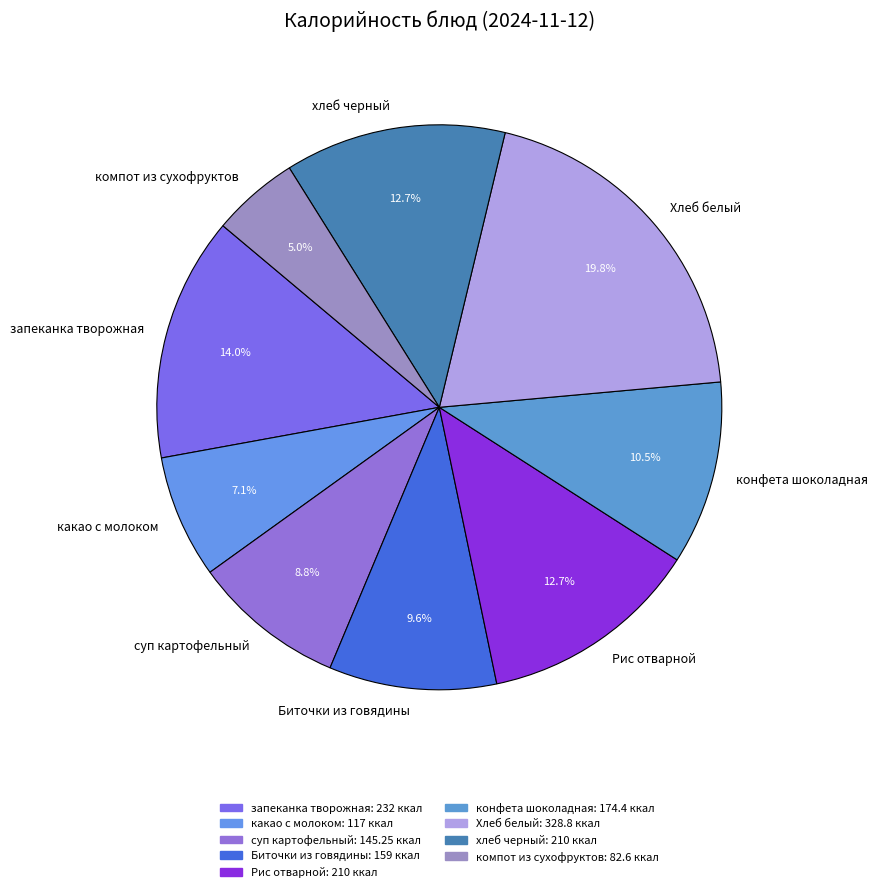

Which category has the smallest portion of the pie?

компот из сухофруктов